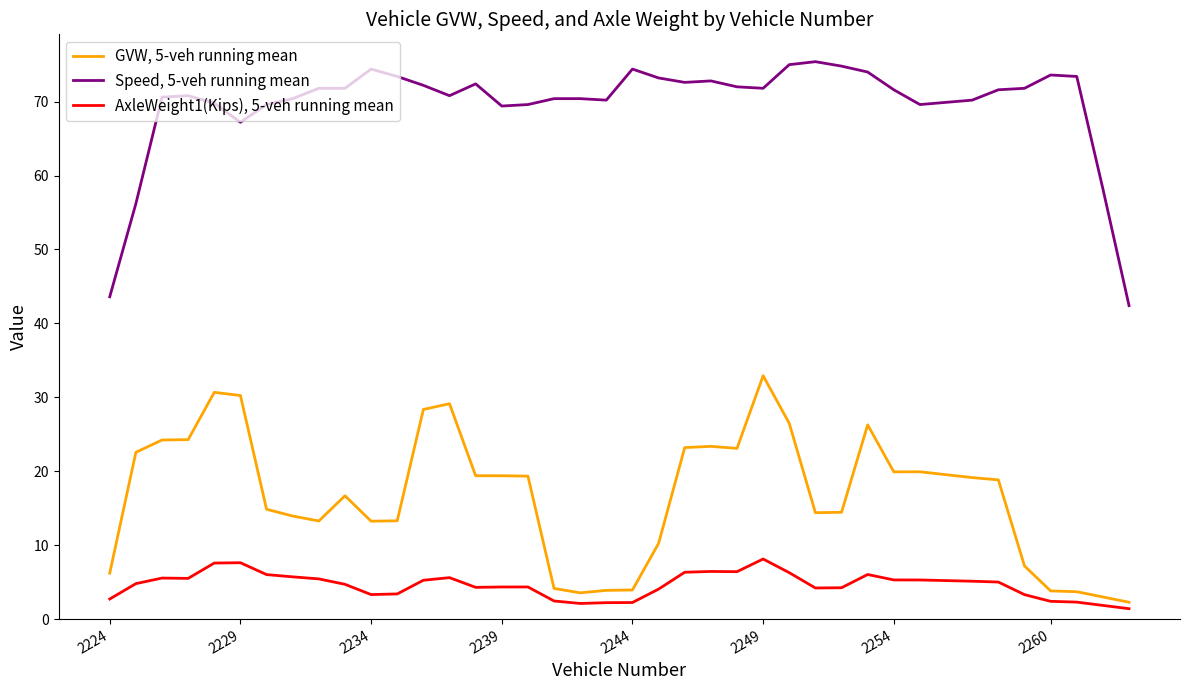

At how many categories does at least one series exceed 12?

39